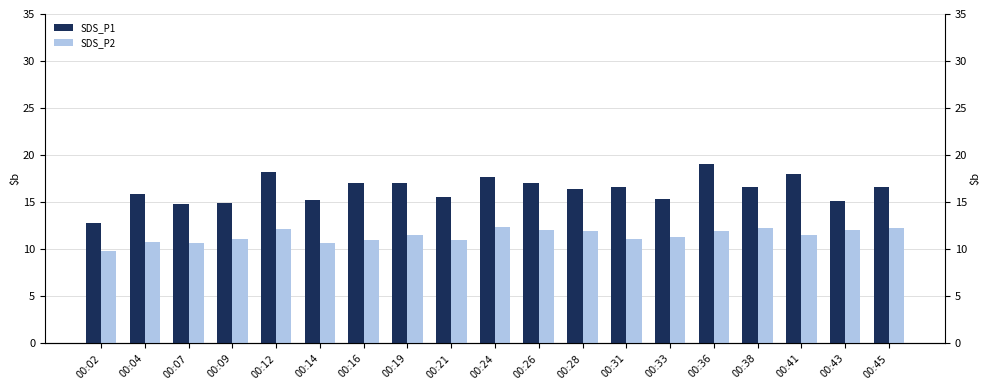

Reading right to left, what are all the values shown in this chart?

SDS_P1: 00:45=16.6	00:43=15.2	00:41=18.0	00:38=16.7	00:36=19.1	00:33=15.3	00:31=16.6	00:28=16.4	00:26=17.0	00:24=17.6	00:21=15.6	00:19=17.1	00:16=17.1	00:14=15.2	00:12=18.2	00:09=14.9	00:07=14.8	00:04=15.9	00:02=12.8
SDS_P2: 00:45=12.2	00:43=12.0	00:41=11.6	00:38=12.3	00:36=11.9	00:33=11.3	00:31=11.2	00:28=11.9	00:26=12.0	00:24=12.4	00:21=10.9	00:19=11.5	00:16=11.0	00:14=10.7	00:12=12.2	00:09=11.1	00:07=10.7	00:04=10.8	00:02=9.8